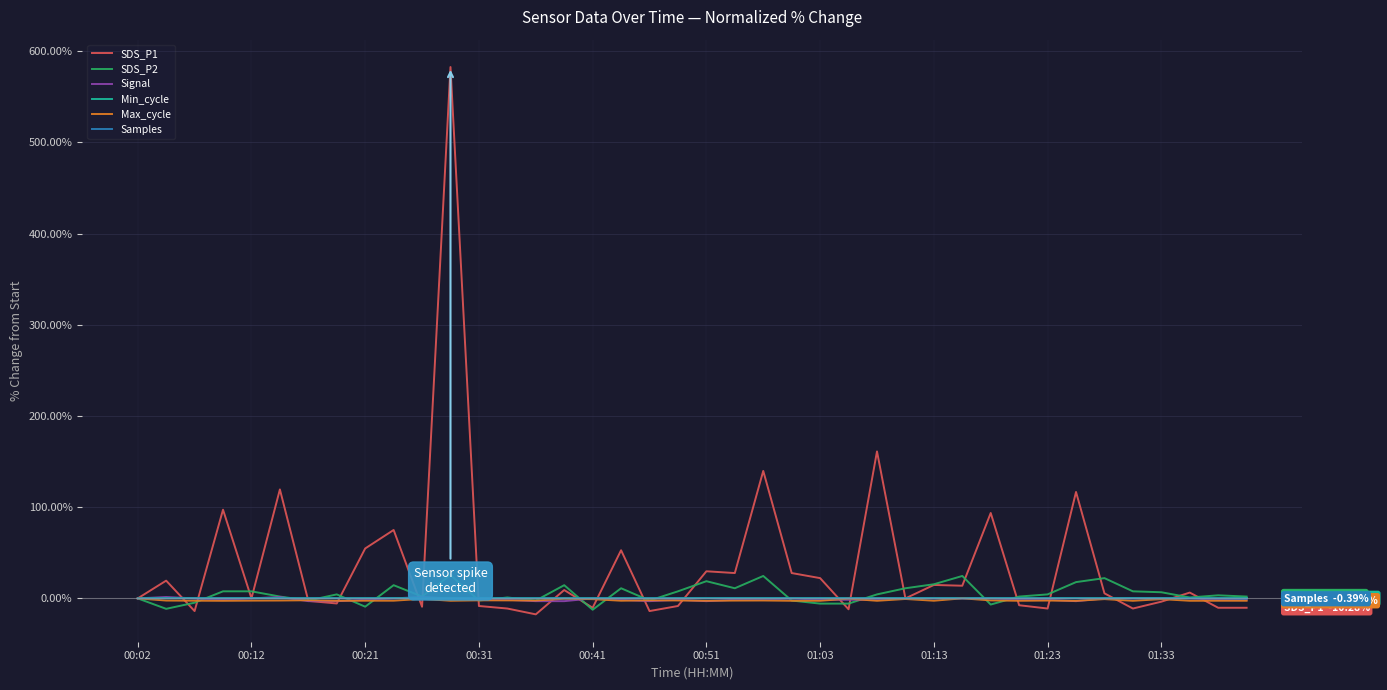

Which series has the widest spread of values?

SDS_P1